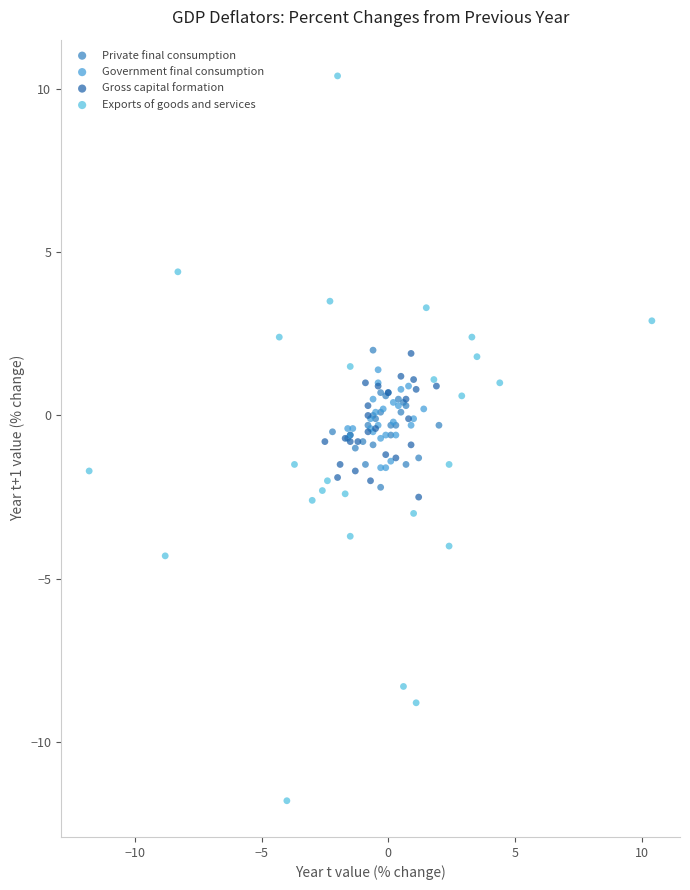

Which series reaches the maximum Y coordinate?

Exports of goods and services